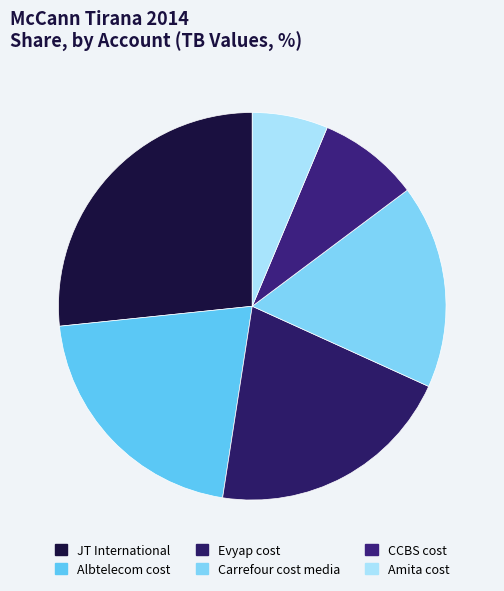

Is it true that CCBS cost is 8% of the pie?

True